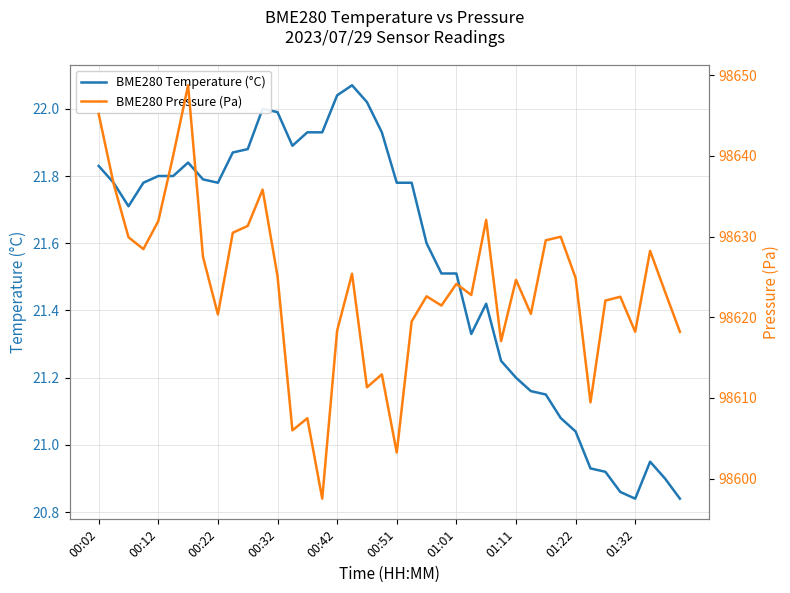

How many values in the BME280 Pressure (Pa) series exceed 98624?

20